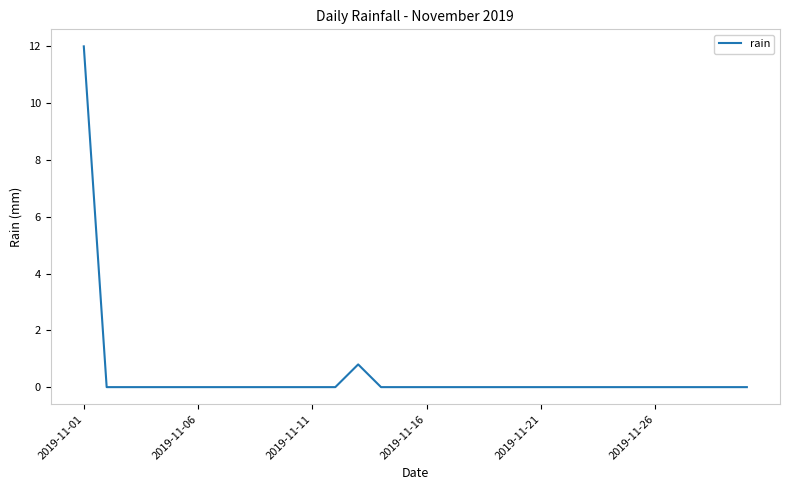

How many distinct data groups are displayed?

1